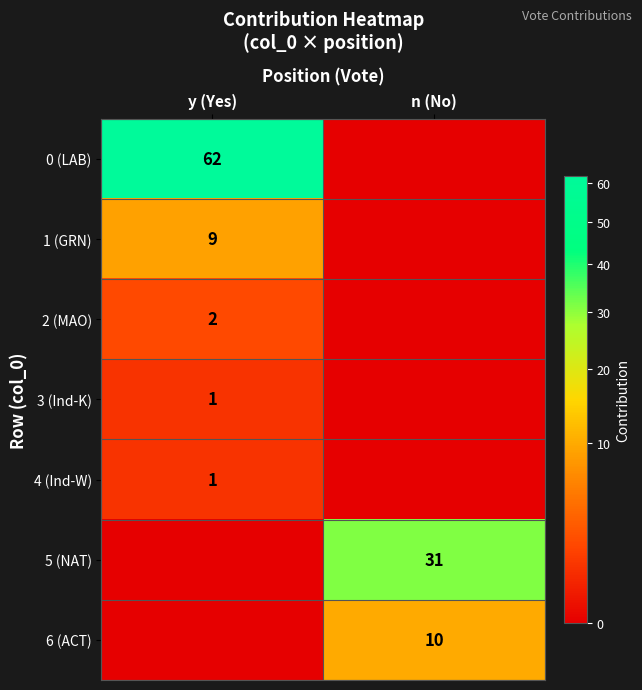

True or false: 3 (Ind-K) has a value of 0 at y (Yes).

False